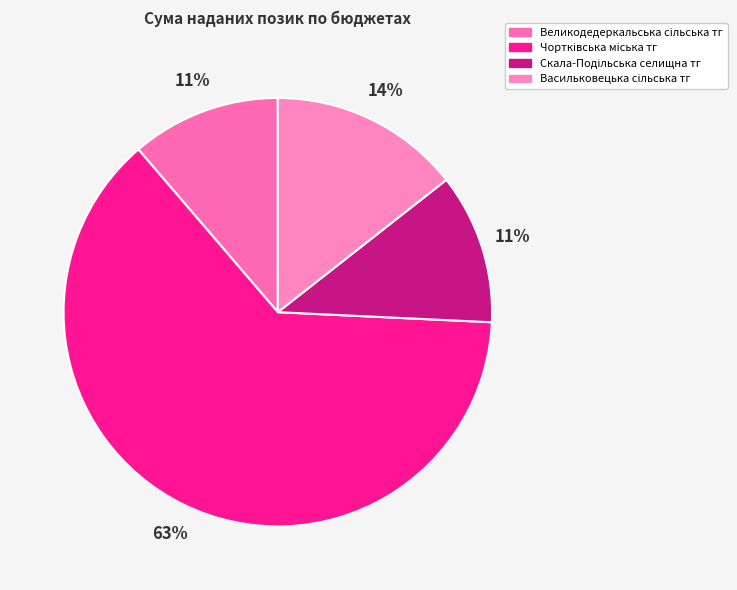

How many segments does this pie chart have?

4